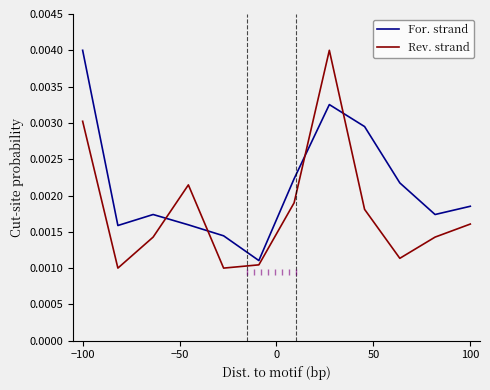

How many intersections are there between For. strand and Rev. strand?

4